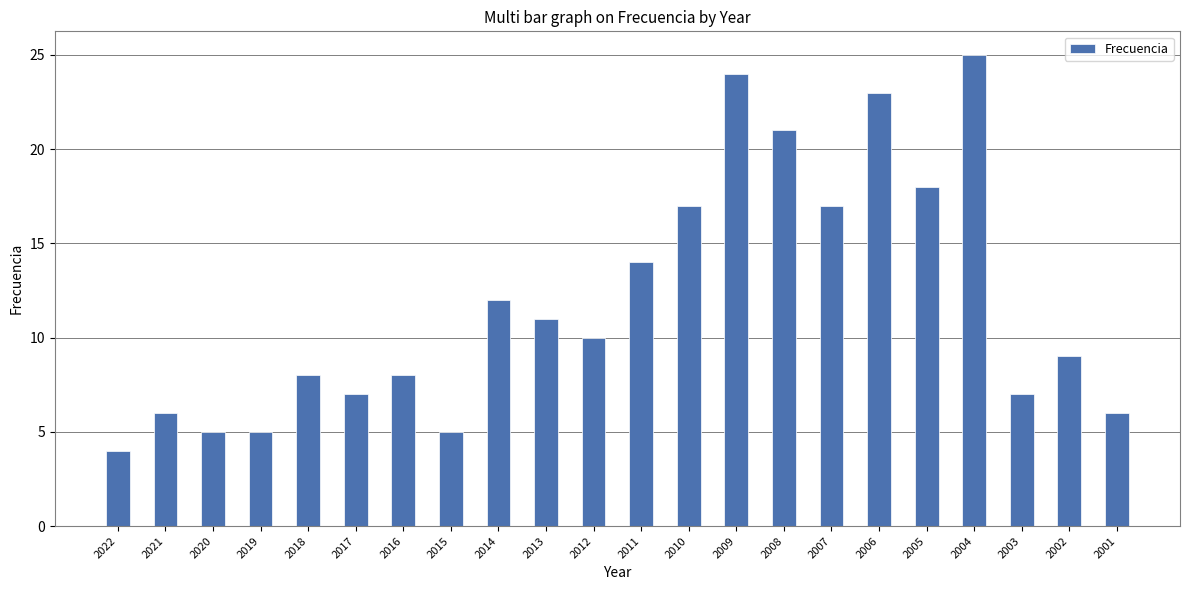

The chart shows a value of 24 at 2009. True or false?

True